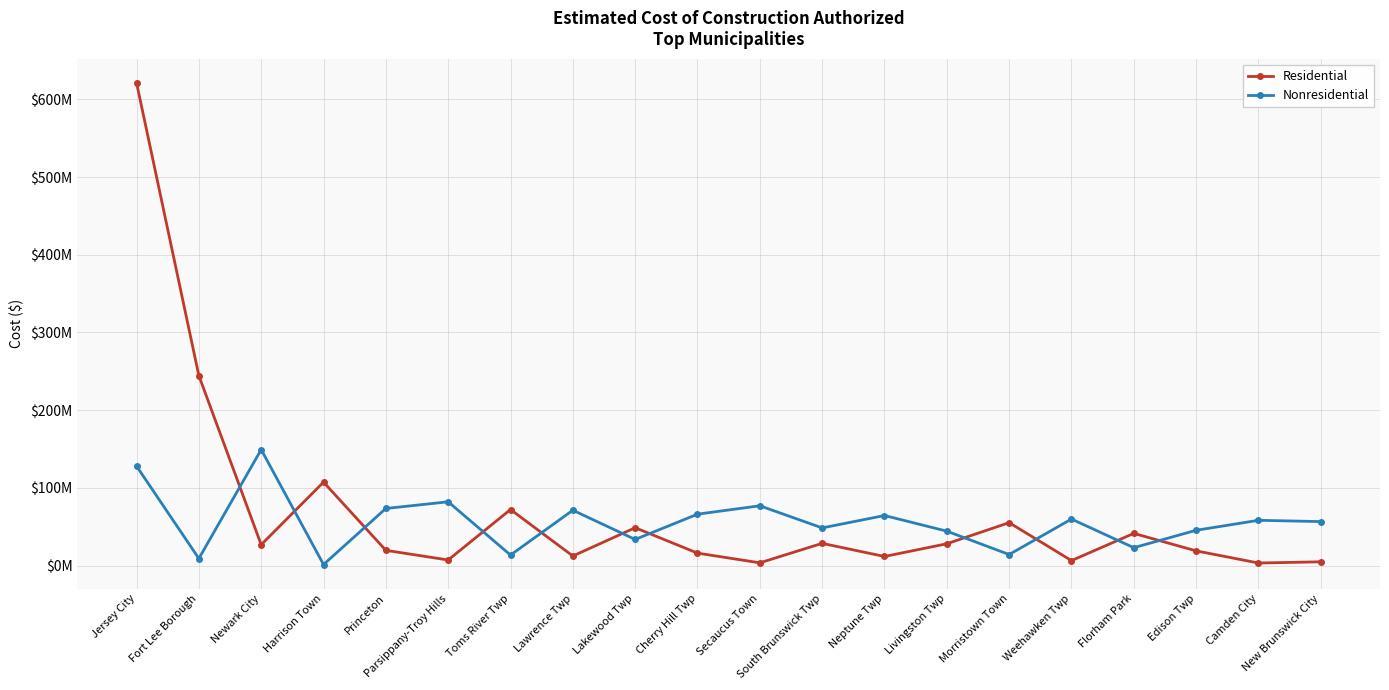

Is the value of Residential at Livingston Twp greater than the value of Nonresidential at Jersey City?

No